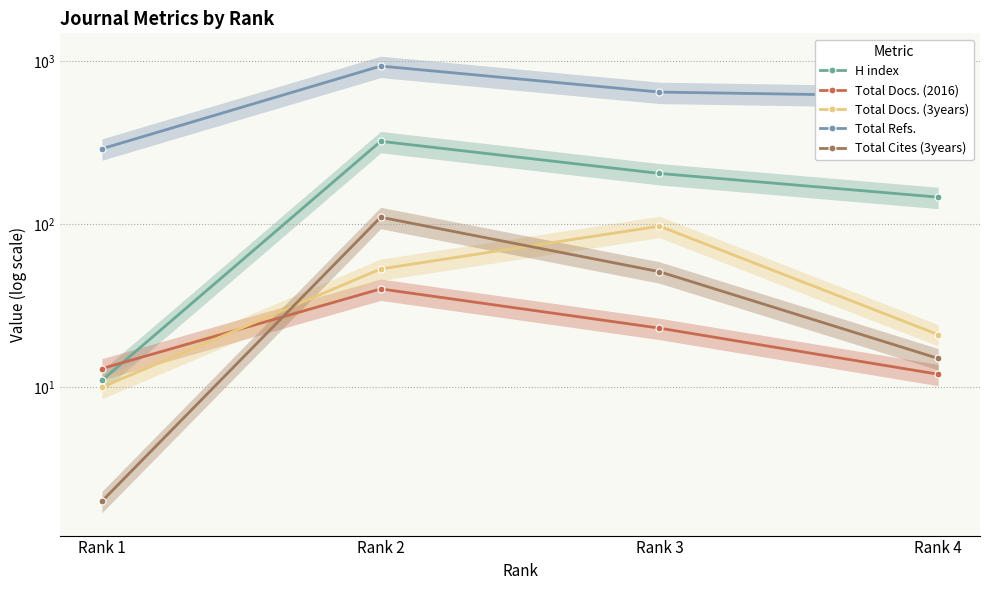

True or false: Total Docs. (3years) has more than 1 interior local peaks.

False